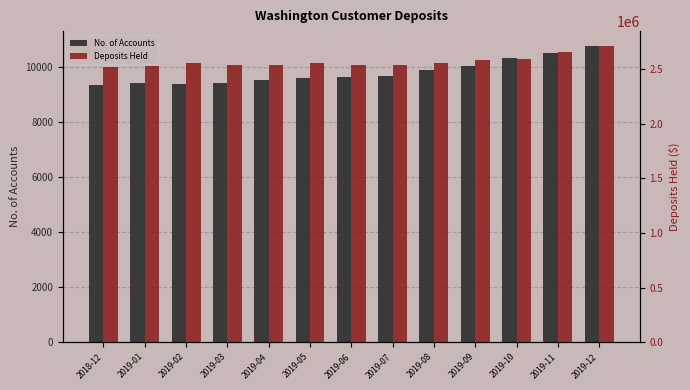

What is the approximate value of Deposits Held at 2018-12?

2522232.0